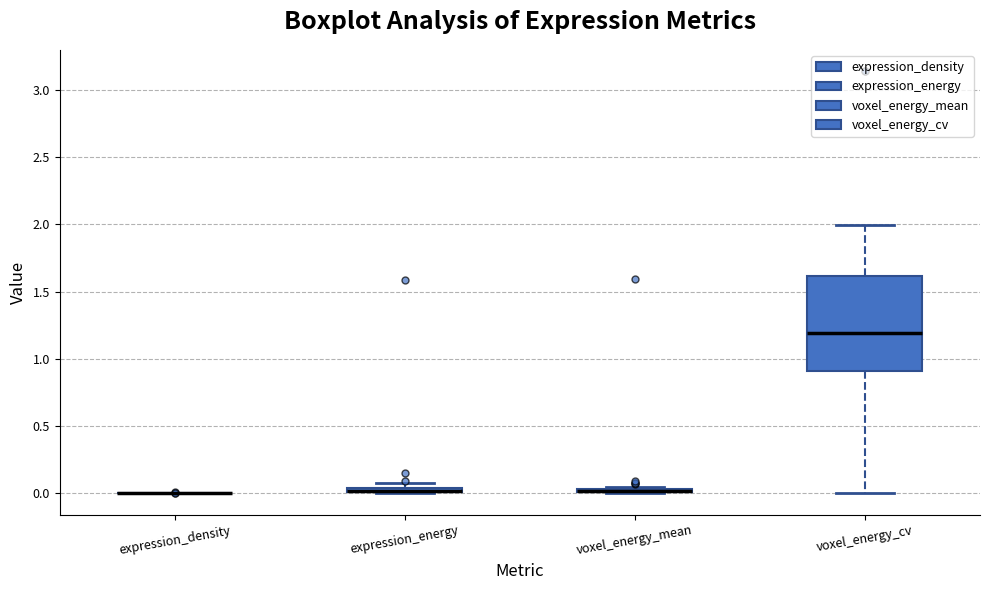

Which box is the tallest, from its lower edge to its upper edge?

voxel_energy_cv